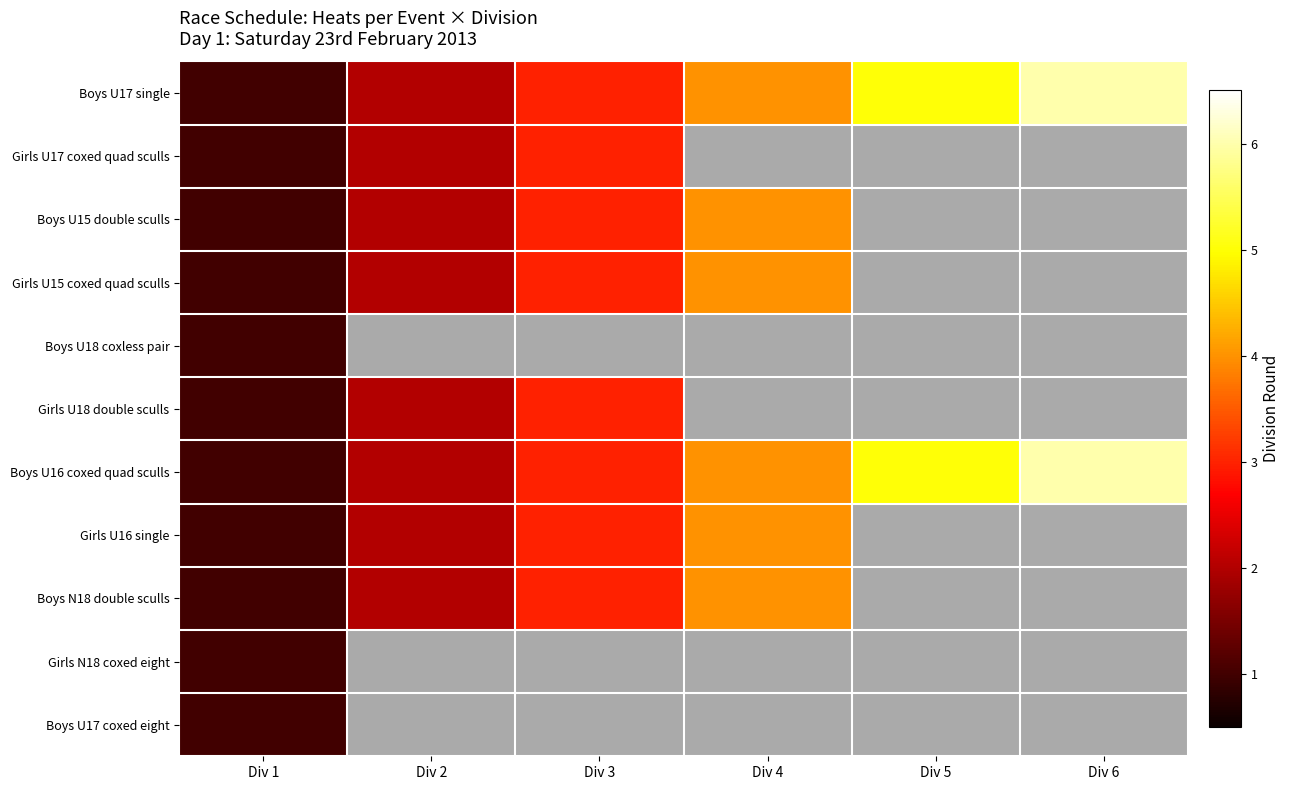

Where is Boys U16 coxed quad sculls nearest to the value 3?

Div 3